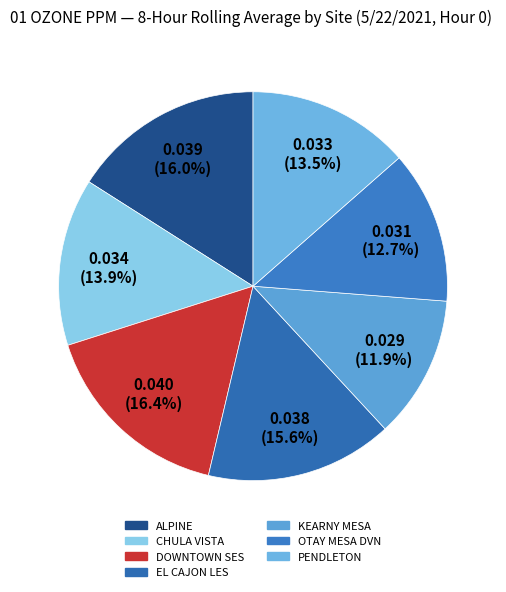

How many segments does this pie chart have?

7